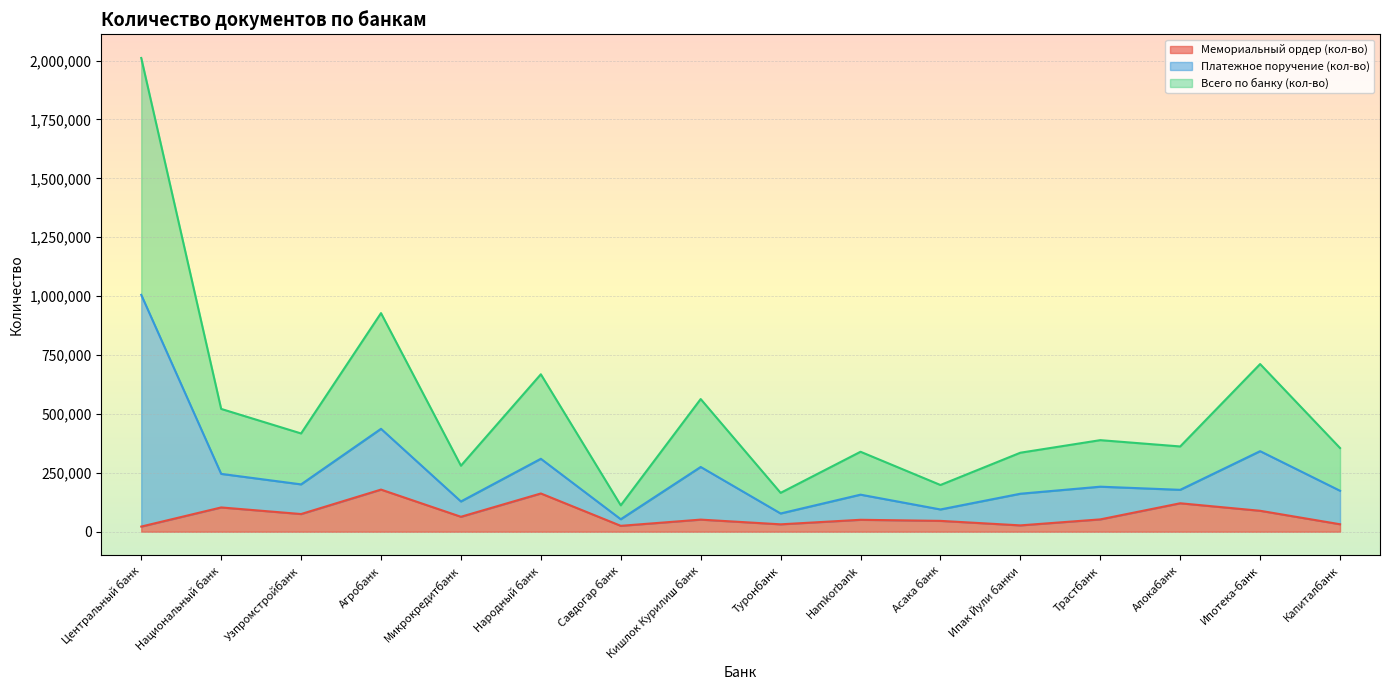

Read the Мемориальный ордер (кол-во) value at Центральный банк, to the nearest 100.

21900